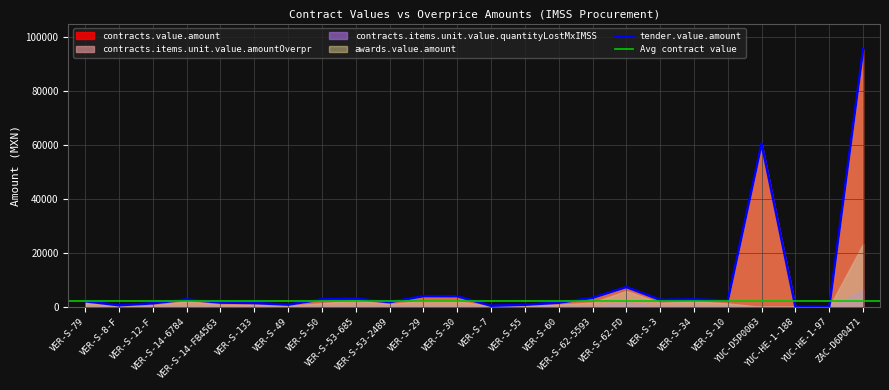

Between VER-S-29 and VER-S-3, which series saw the biggest shift?

contracts.value.amount